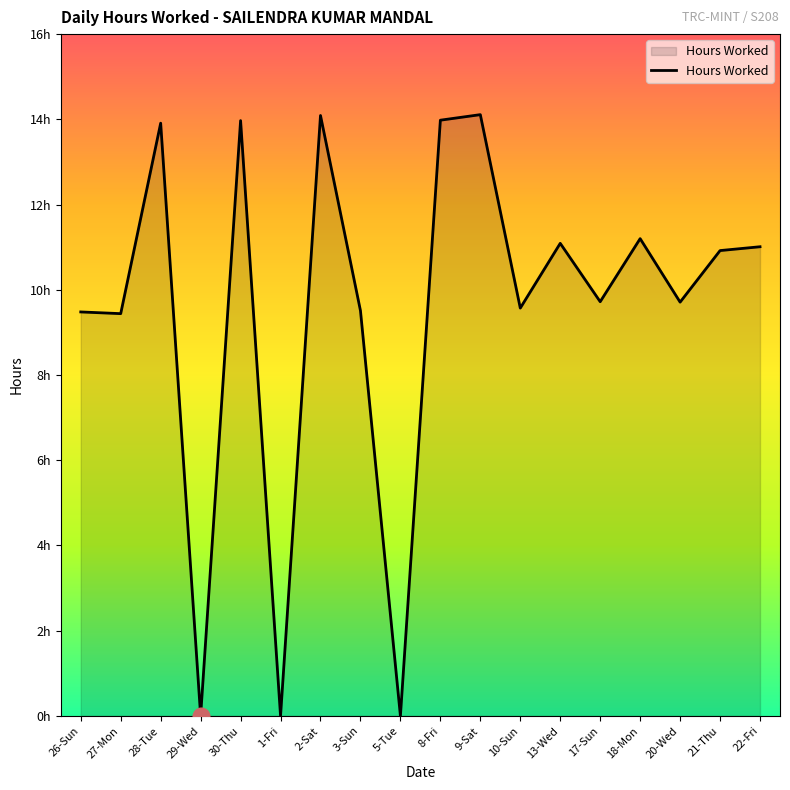

List the labels in order of value, smallest first.

29-Wed, 1-Fri, 5-Tue, 27-Mon, 26-Sun, 3-Sun, 10-Sun, 20-Wed, 17-Sun, 21-Thu, 22-Fri, 13-Wed, 18-Mon, 28-Tue, 30-Thu, 8-Fri, 2-Sat, 9-Sat